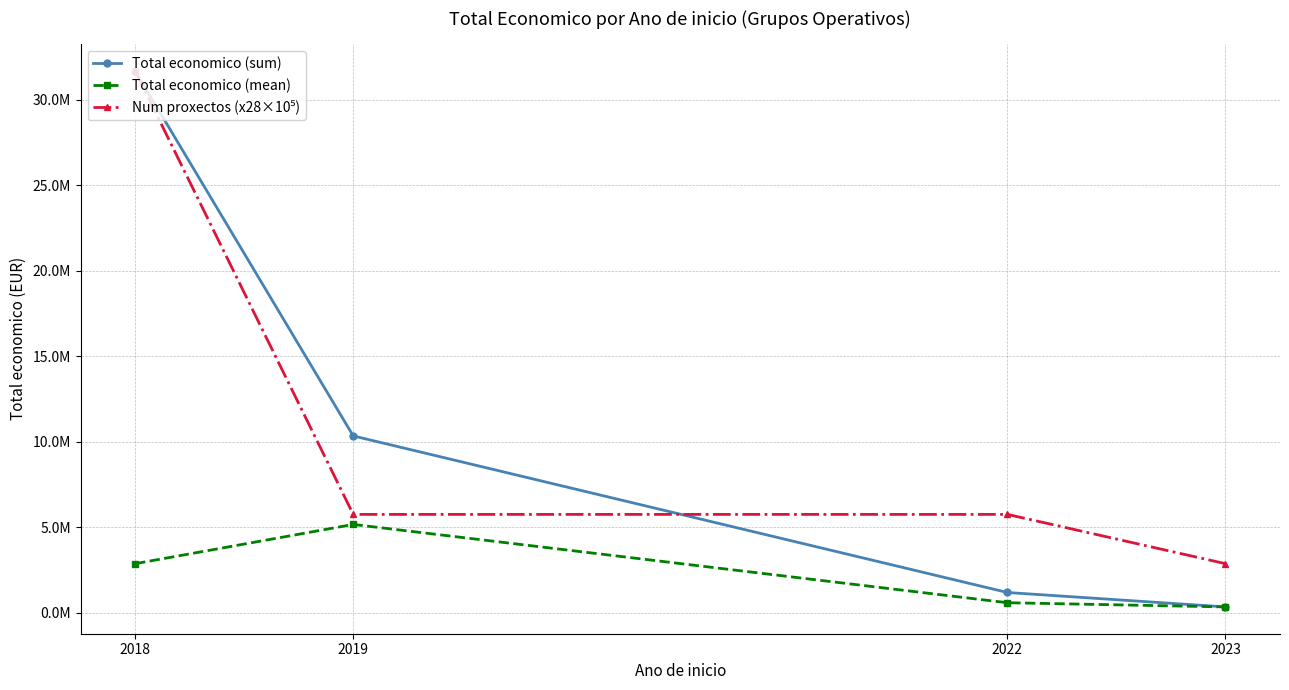

Is this an area chart (filled region under the line)?

No